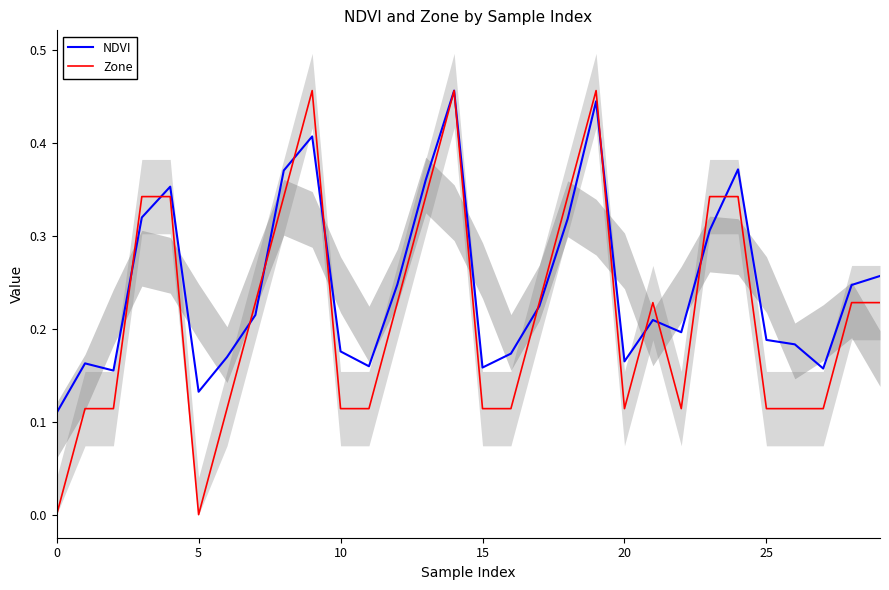

What is the approximate value of Zone at 26?

0.1